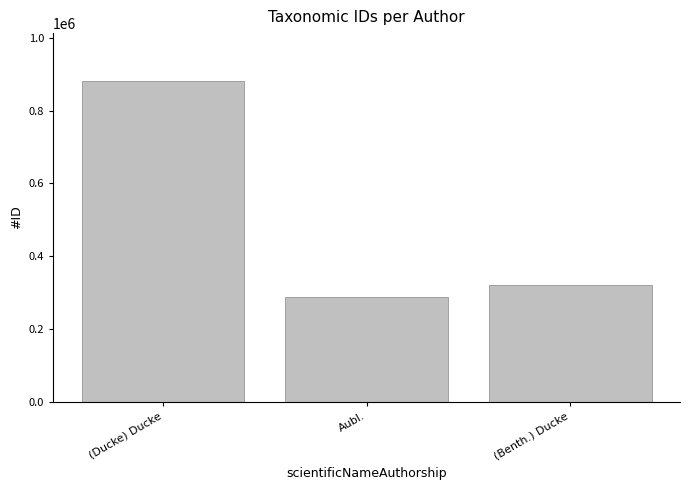

What is the difference between the values at (Ducke) Ducke and Aubl.?

591389